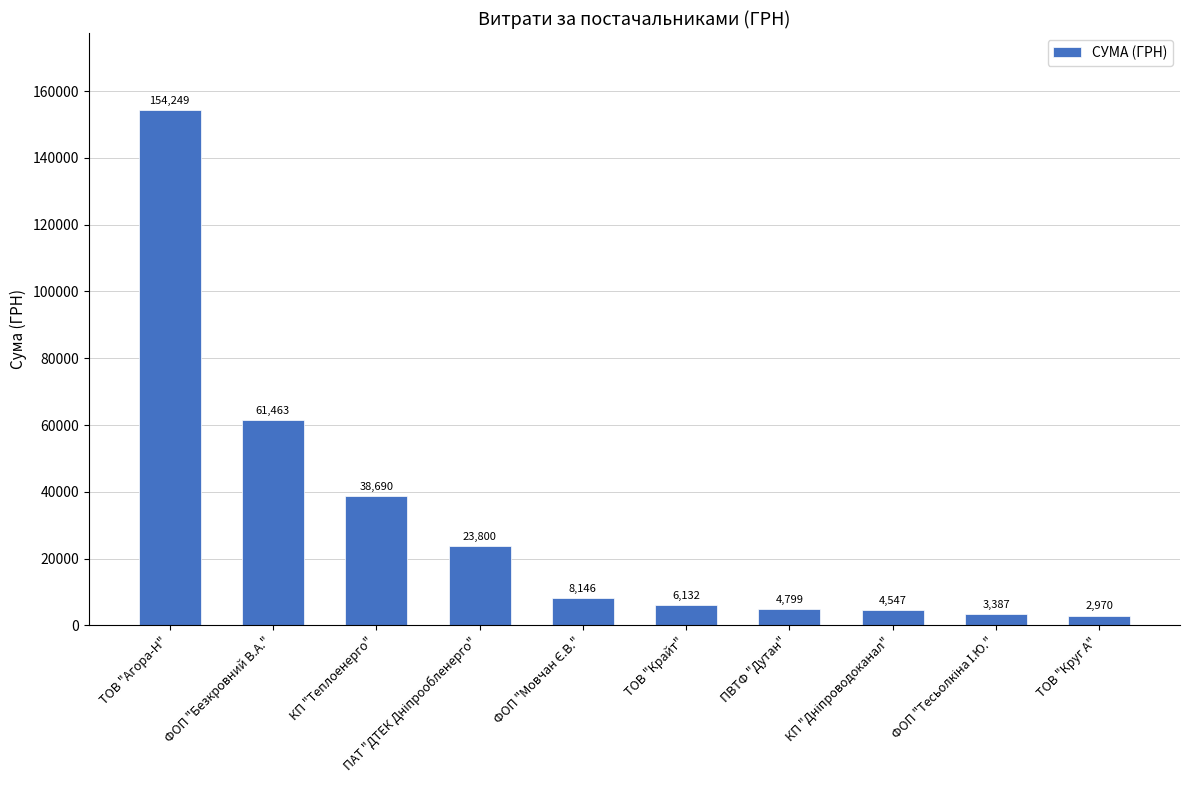

Which category has the highest value across all series?

ТОВ "Агора-Н"